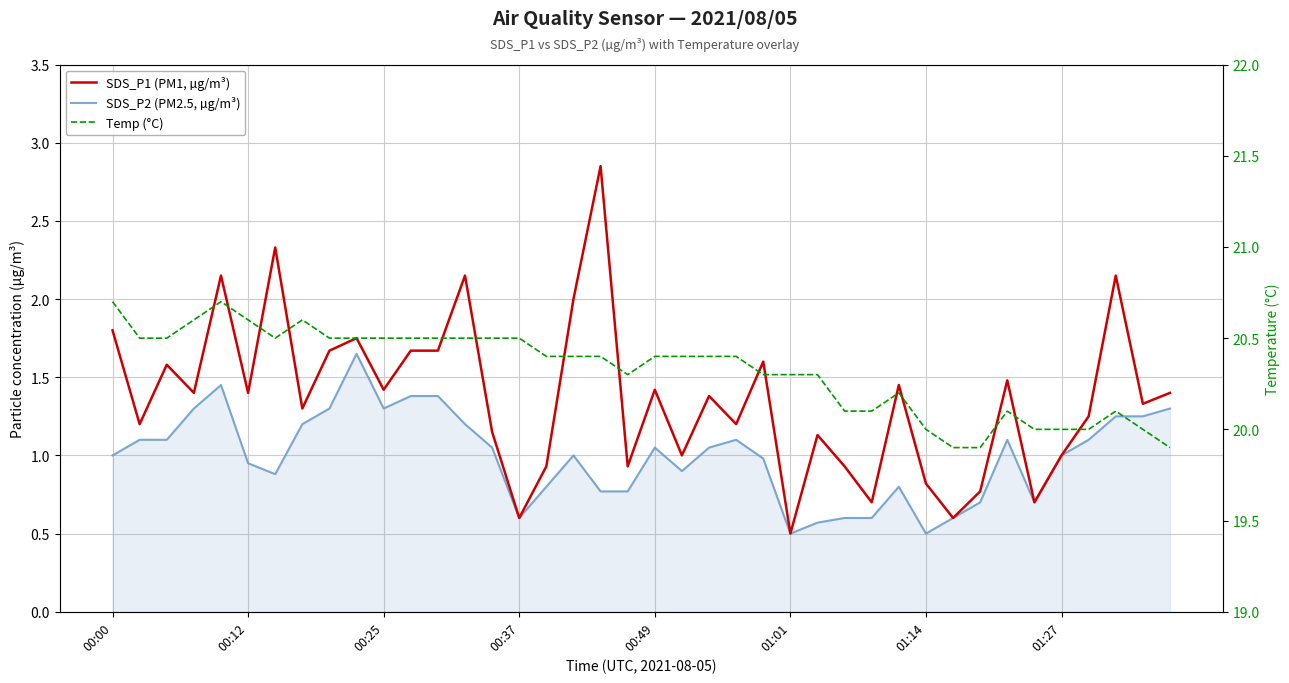

What position from the left is 01:27?

36